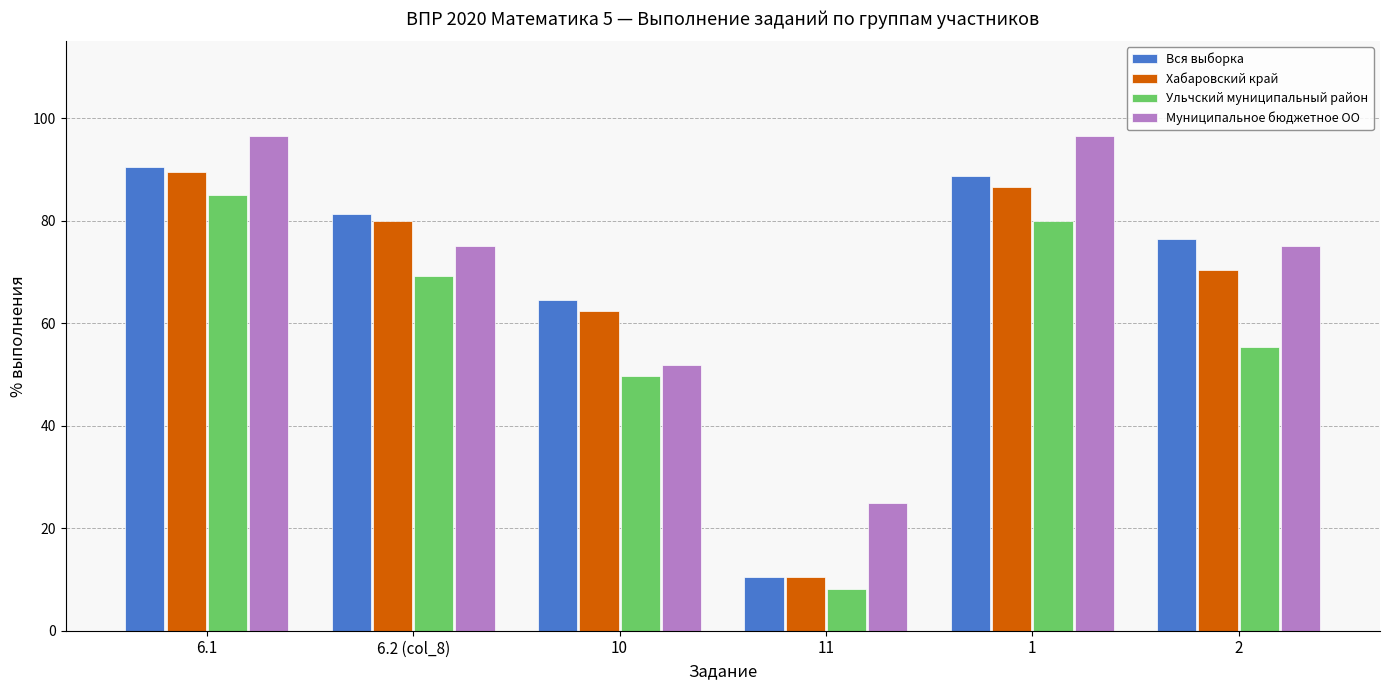

Count the number of categories in the chart.

6